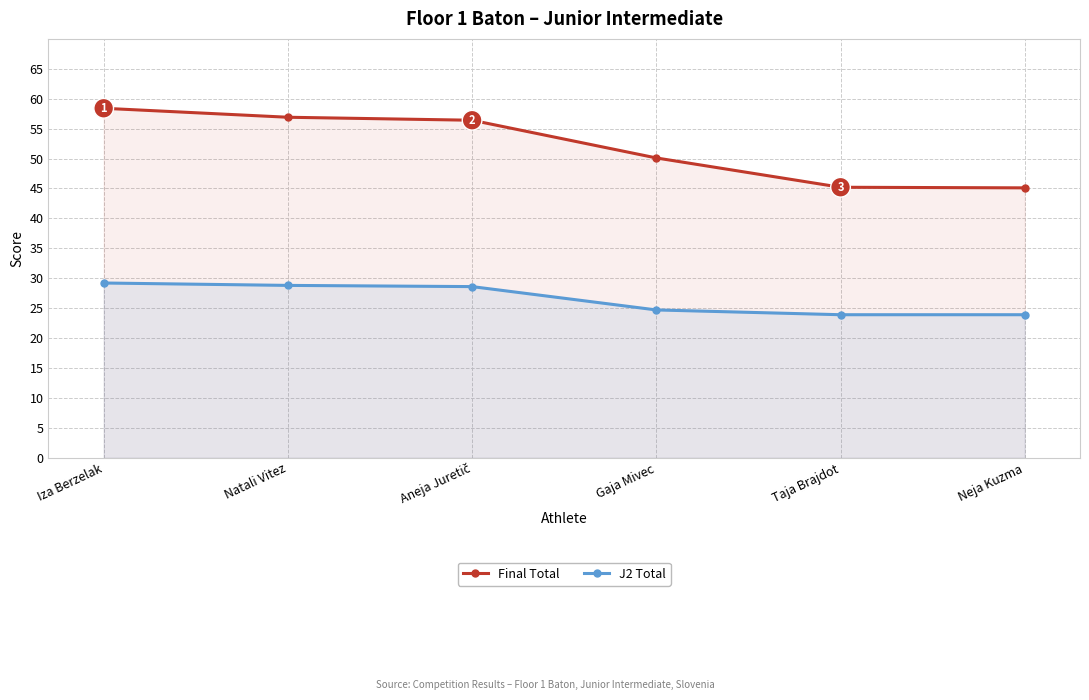

Reading right to left, transcribe all the data shown in this chart.

Final Total: Neja Kuzma=45.1	Taja Brajdot=45.2	Gaja Mivec=50.1	Aneja Juretič=56.4	Natali Vitez=56.9	Iza Berzelak=58.4
J2 Total: Neja Kuzma=23.9	Taja Brajdot=23.9	Gaja Mivec=24.7	Aneja Juretič=28.6	Natali Vitez=28.8	Iza Berzelak=29.2